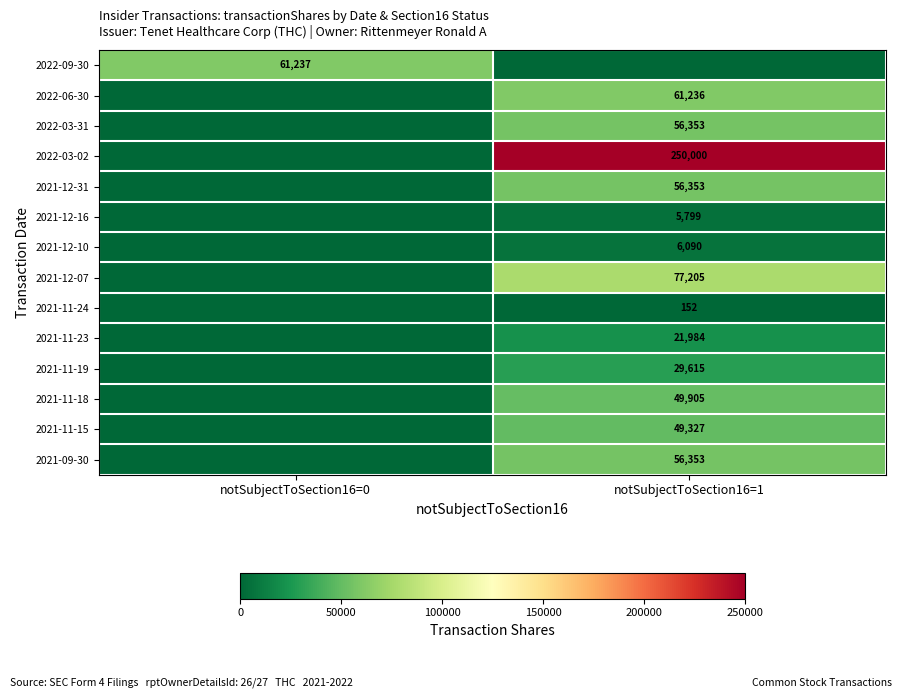

Is the value of 2021-11-18 at notSubjectToSection16=1 greater than the value of 2021-11-19 at notSubjectToSection16=1?

Yes